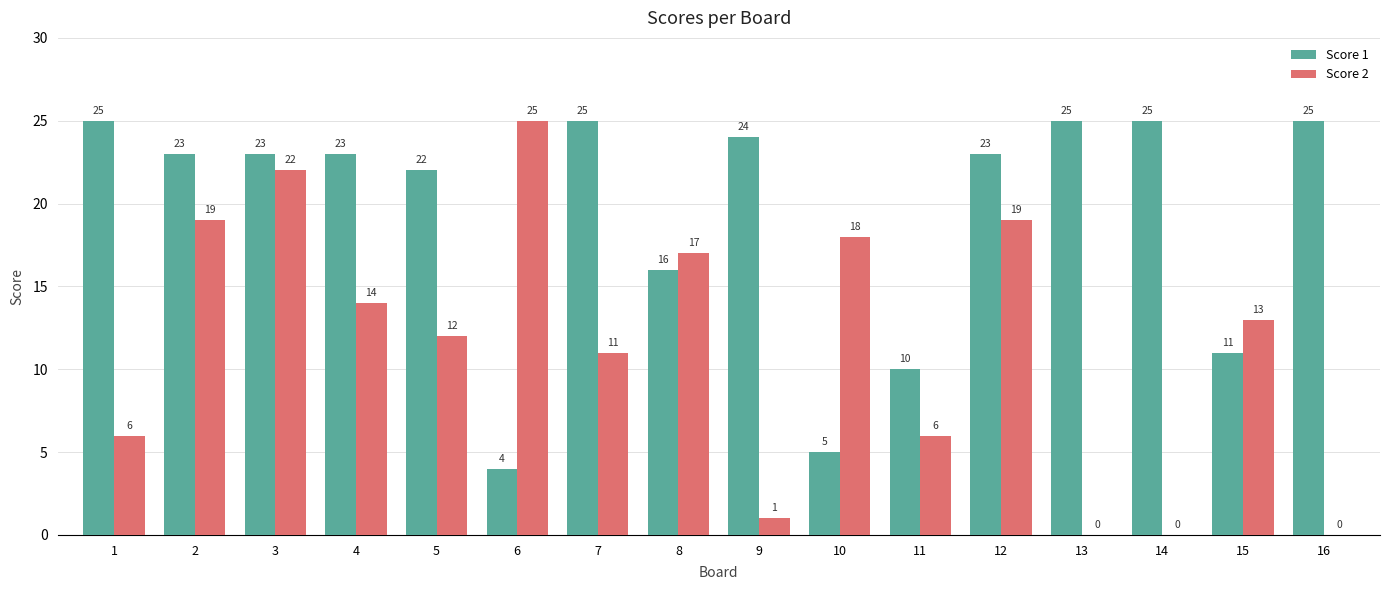

Reading right to left, list all the values displayed in this chart.

Score 1: 16=25	15=11	14=25	13=25	12=23	11=10	10=5	9=24	8=16	7=25	6=4	5=22	4=23	3=23	2=23	1=25
Score 2: 16=0	15=13	14=0	13=0	12=19	11=6	10=18	9=1	8=17	7=11	6=25	5=12	4=14	3=22	2=19	1=6